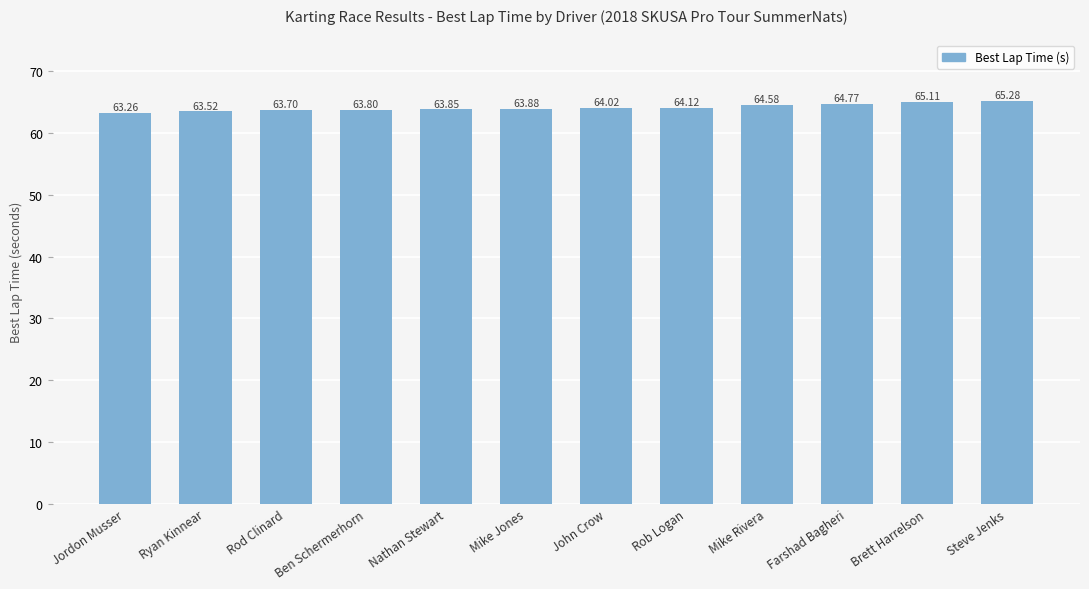

What is the label of the 8th bar from the left?

Rob Logan